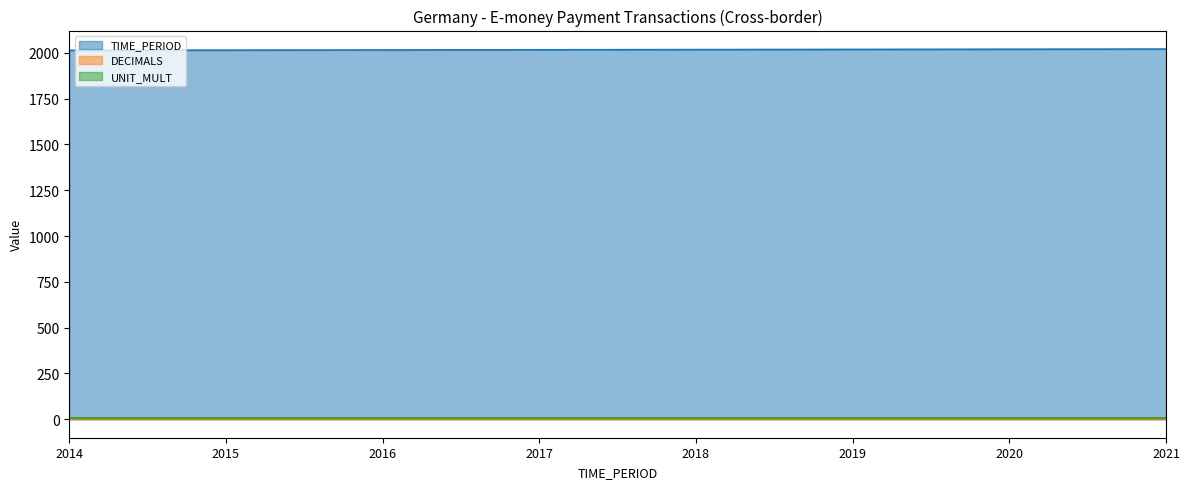

What is the sum of all TIME_PERIOD values?

16140